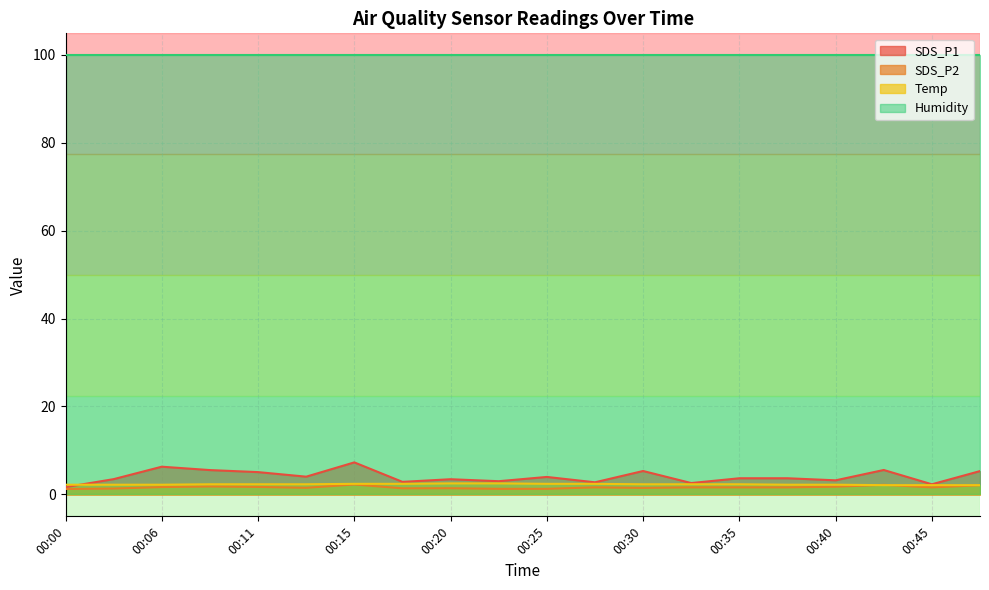

Which series has the largest total across all categories?

Humidity